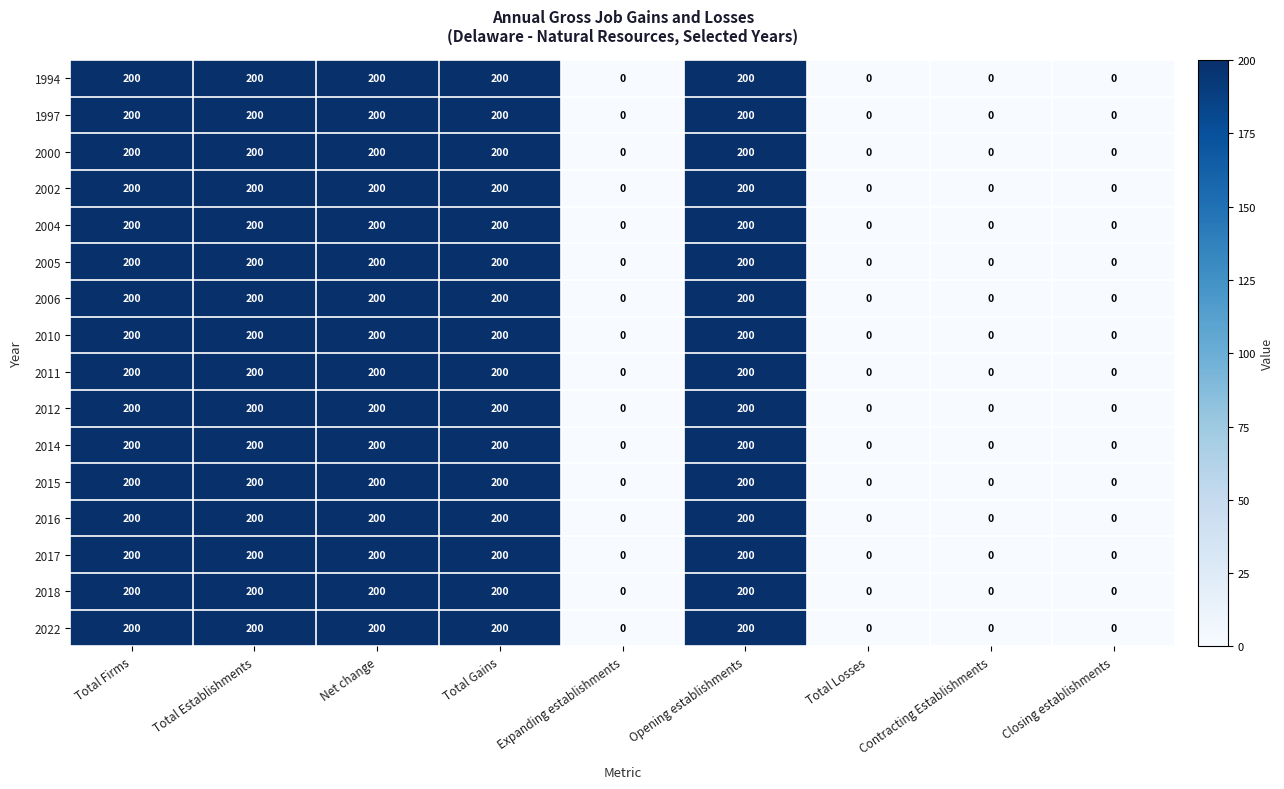

Read the 1997 value at Total Firms, to the nearest 10.

200